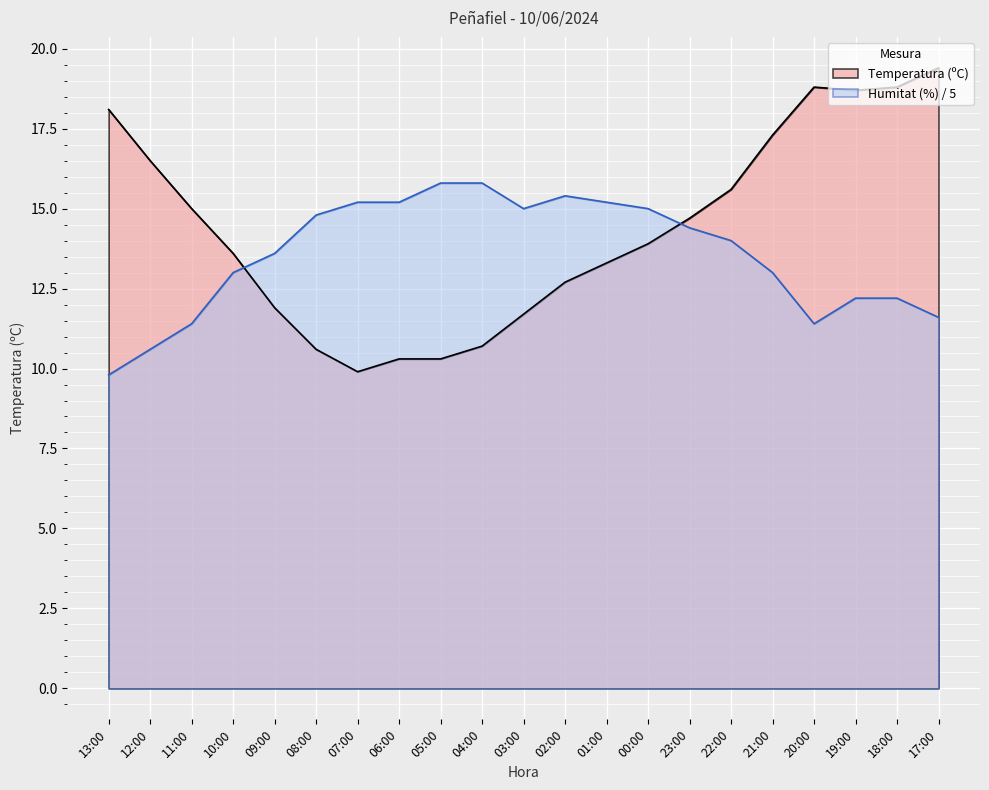

At 13:00, list the series in order from largest to smallest.

Temperatura (ºC), Humitat (%) / 5